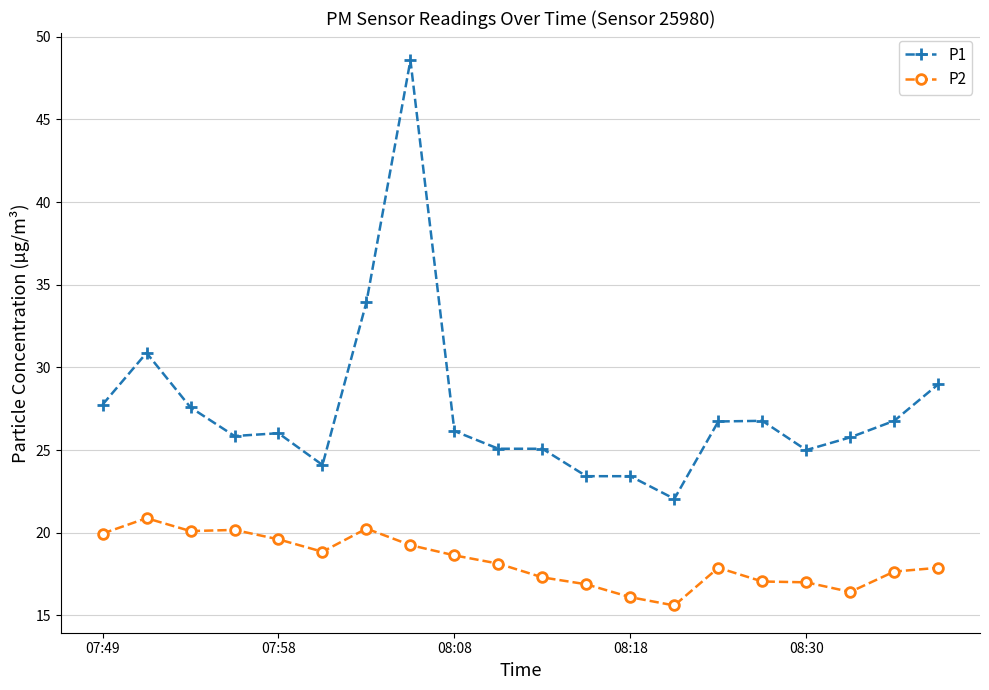

True or false: P2 has more than 2 interior local peaks.

True